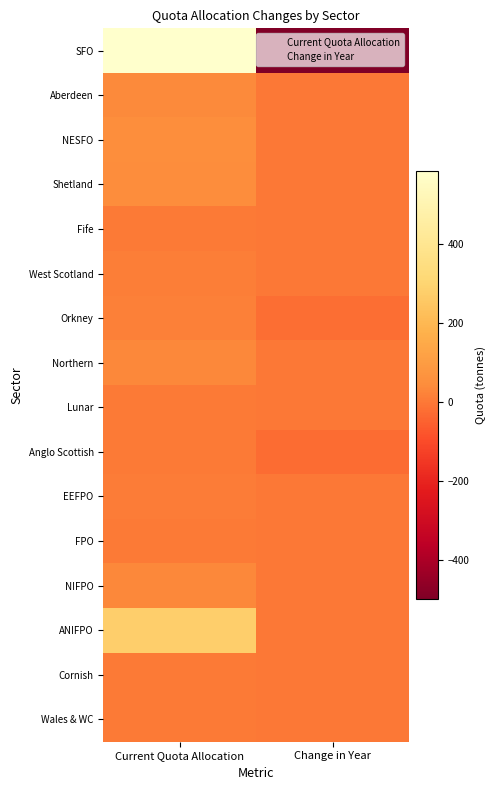

Reading right to left, transcribe all the data shown in this chart.

SFO: -500.0	585.4
Aberdeen: 0.0	35.0
NESFO: 0.0	47.7
Shetland: 0.0	45.1
Fife: 0.0	1.5
West Scotland: 0.0	11.0
Orkney: -23.0	14.1
Northern: 0.0	31.2
Lunar: 0.0	2.3
Anglo Scottish: -26.5	1.7
EEFPO: 0.0	6.5
FPO: 0.0	0.8
NIFPO: 0.0	32.7
ANIFPO: 0.0	280.1
Cornish: 0.0	0.6
Wales & WC: 0.0	1.7